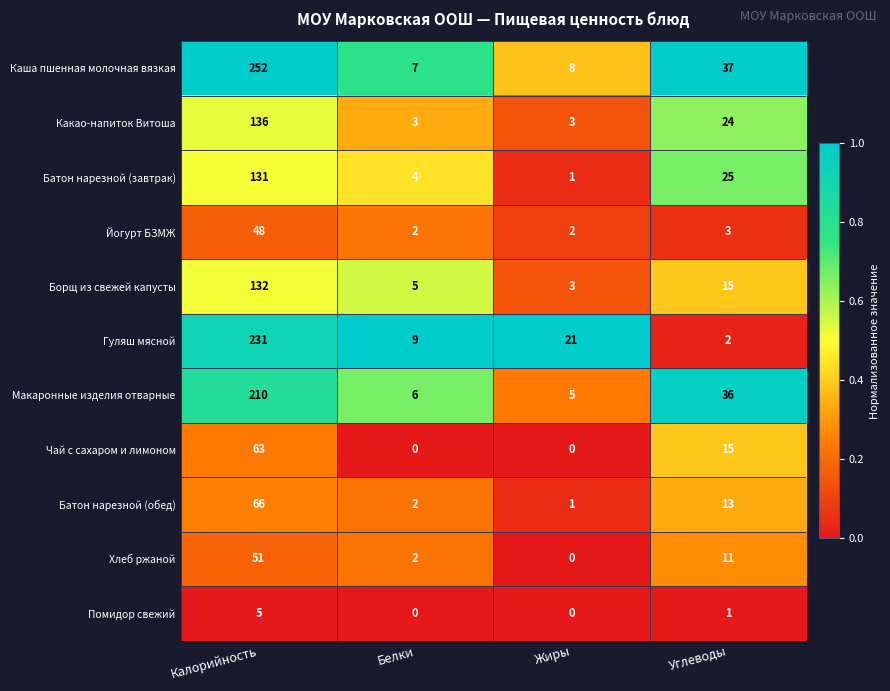

At which category is the sum across all series the highest?

Калорийность